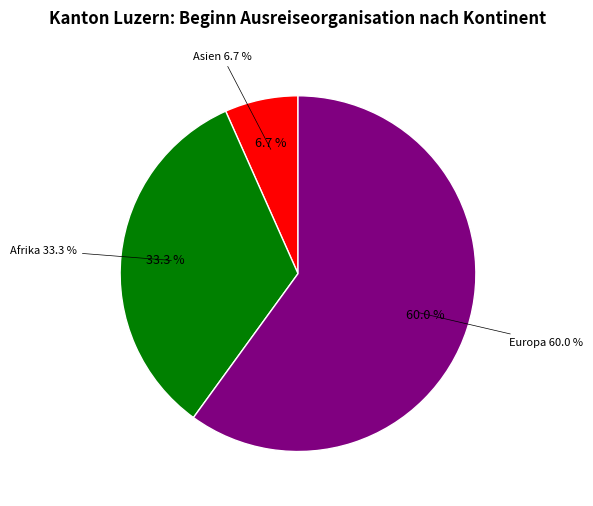

True or false: Afrika accounts for 33% of the total.

True